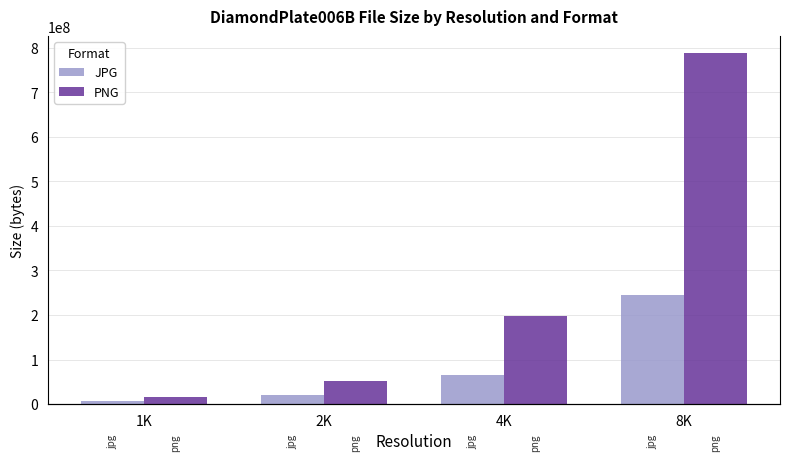

At which label does PNG reach its minimum?

1K